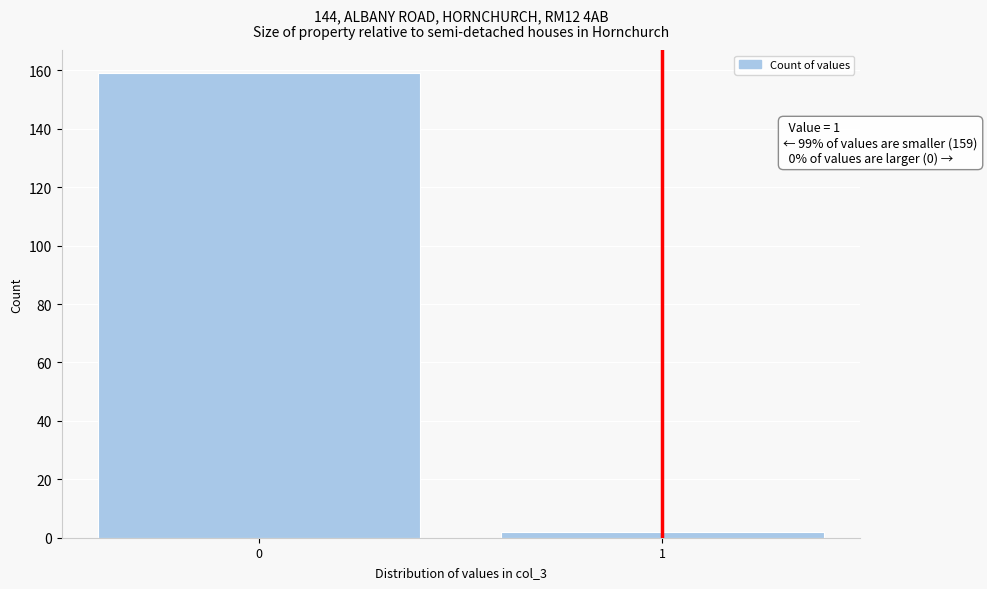

Reading left to right, what are all the values shown in this chart?

0=159	1=2